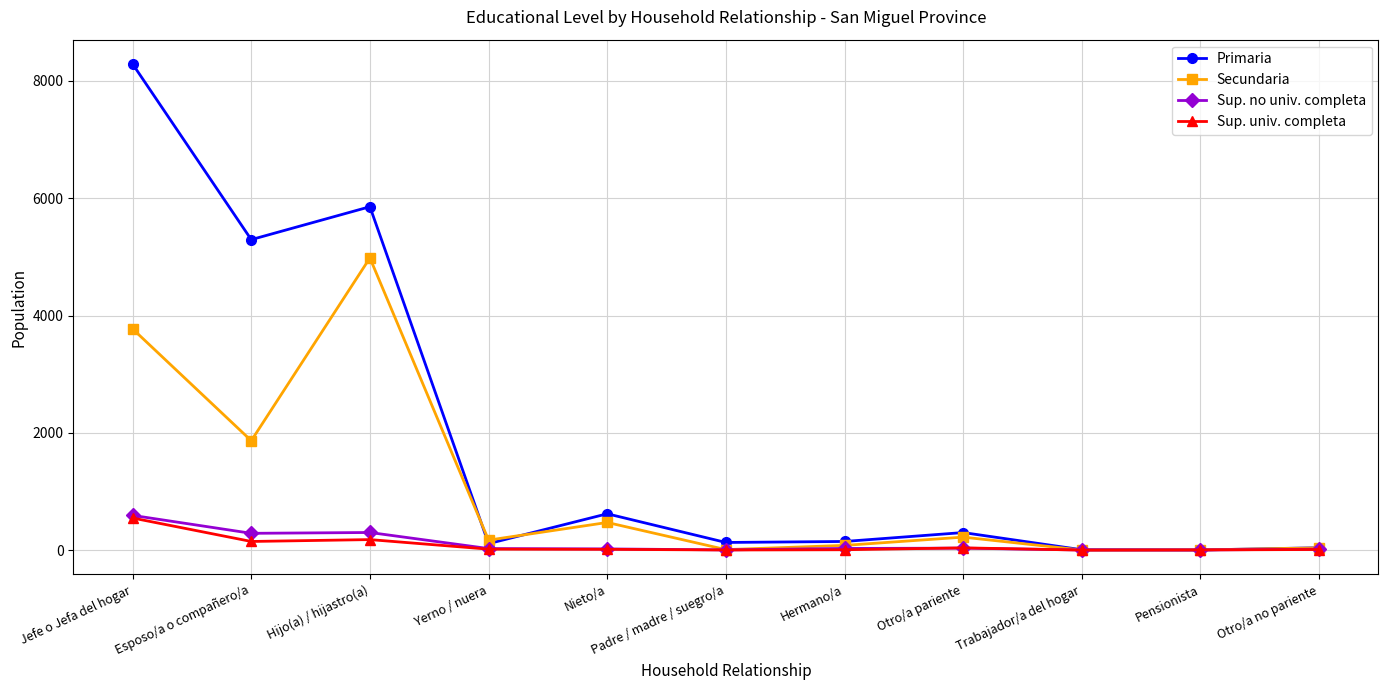

What is the lowest value of the Sup. no univ. completa series?

2